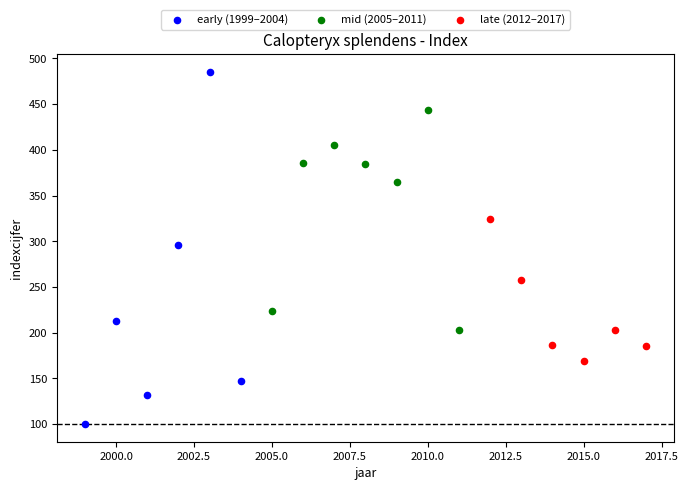

Which series contains the lowest Y value?

early (1999–2004)